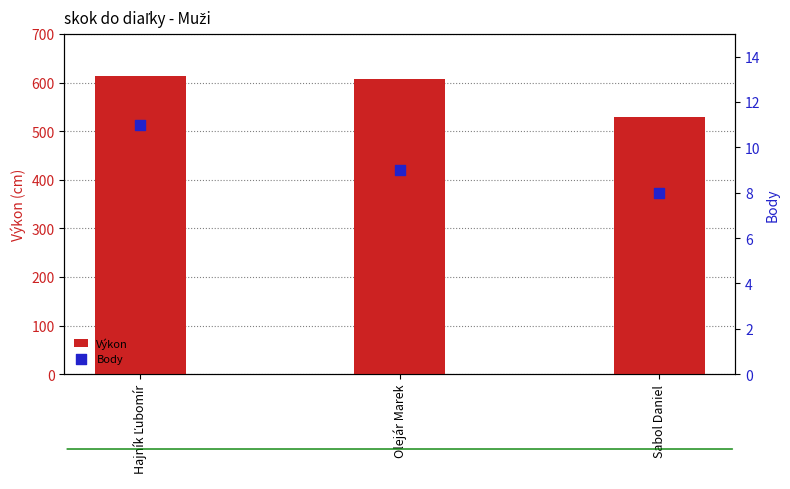

What is the total value across all series at Olejár Marek?

617